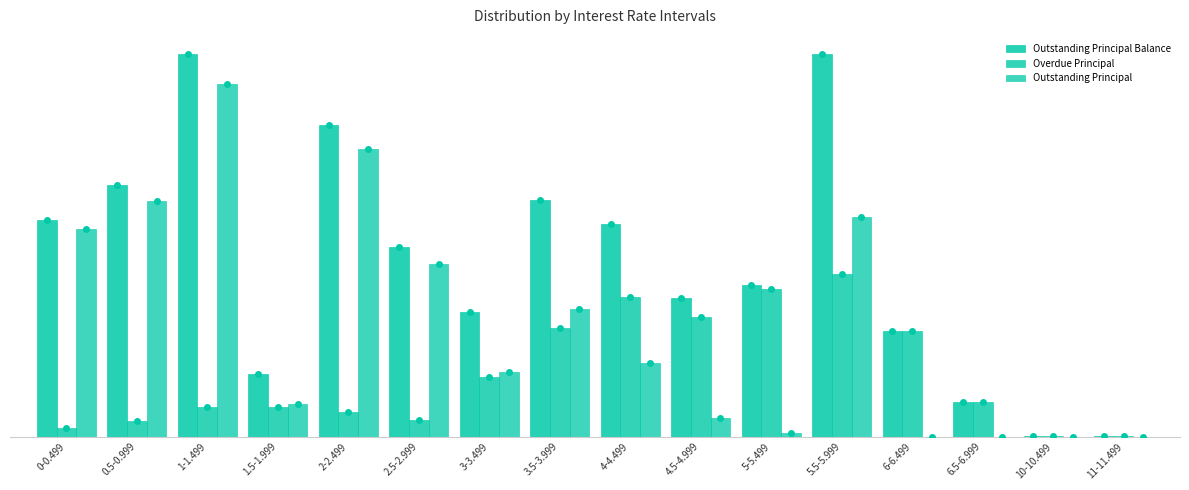

Is the value of Overdue Principal at 11-11.499 greater than the value of Outstanding Principal at 4.5-4.999?

No